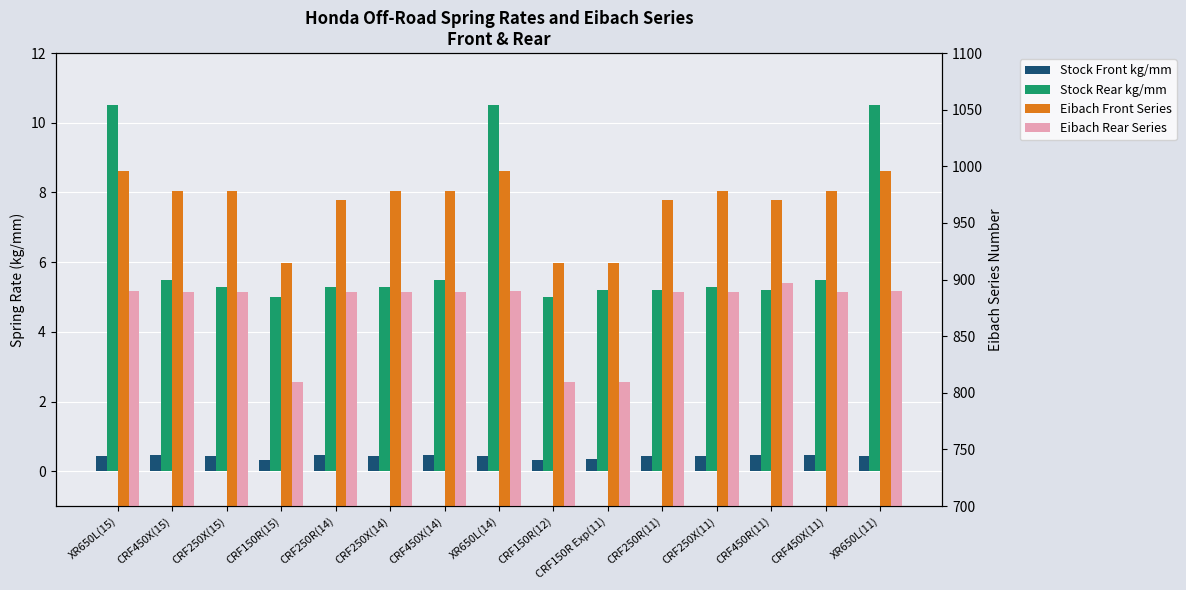

Reading left to right, transcribe all the data shown in this chart.

Stock Front kg/mm: 0.4	0.5	0.5	0.3	0.5	0.5	0.5	0.4	0.3	0.3	0.5	0.5	0.5	0.5	0.4
Stock Rear kg/mm: 10.5	5.5	5.3	5.0	5.3	5.3	5.5	10.5	5.0	5.2	5.2	5.3	5.2	5.5	10.5
Eibach Front Series: 996.0	978.0	978.0	915.0	970.0	978.0	978.0	996.0	915.0	915.0	970.0	978.0	970.0	978.0	996.0
Eibach Rear Series: 890.0	889.0	889.0	810.0	889.0	889.0	889.0	890.0	810.0	810.0	889.0	889.0	897.0	889.0	890.0